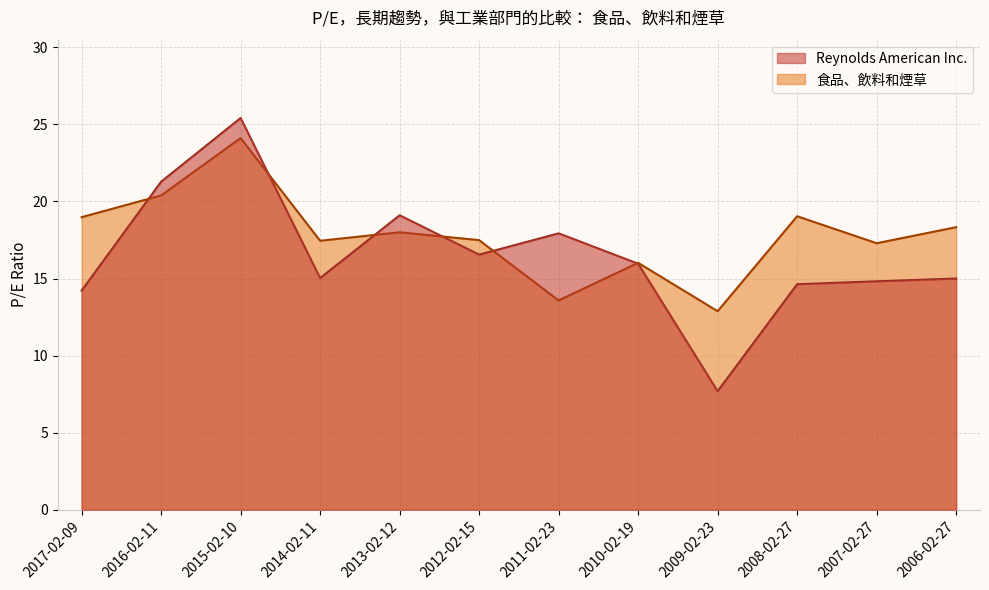

Which series has the largest range (max minus min)?

Reynolds American Inc.